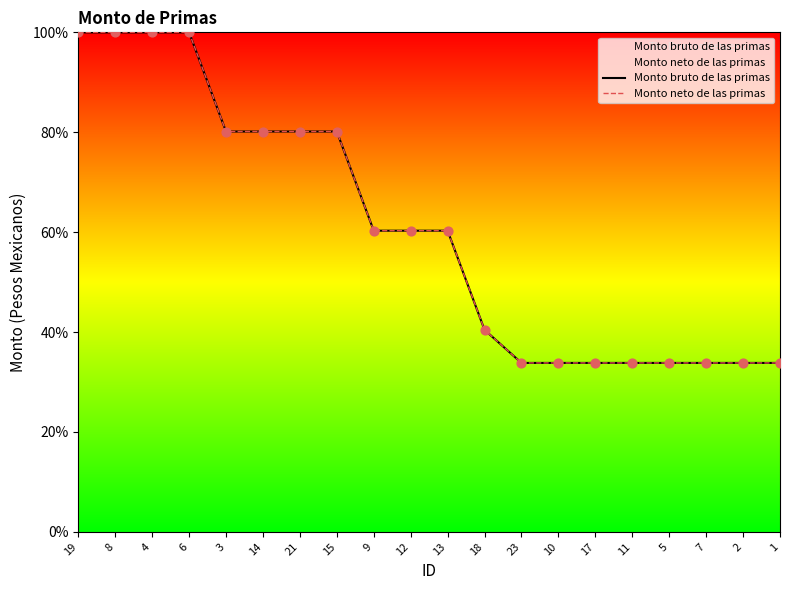

What are all the series names shown in the legend?

Monto bruto de las primas, Monto neto de las primas